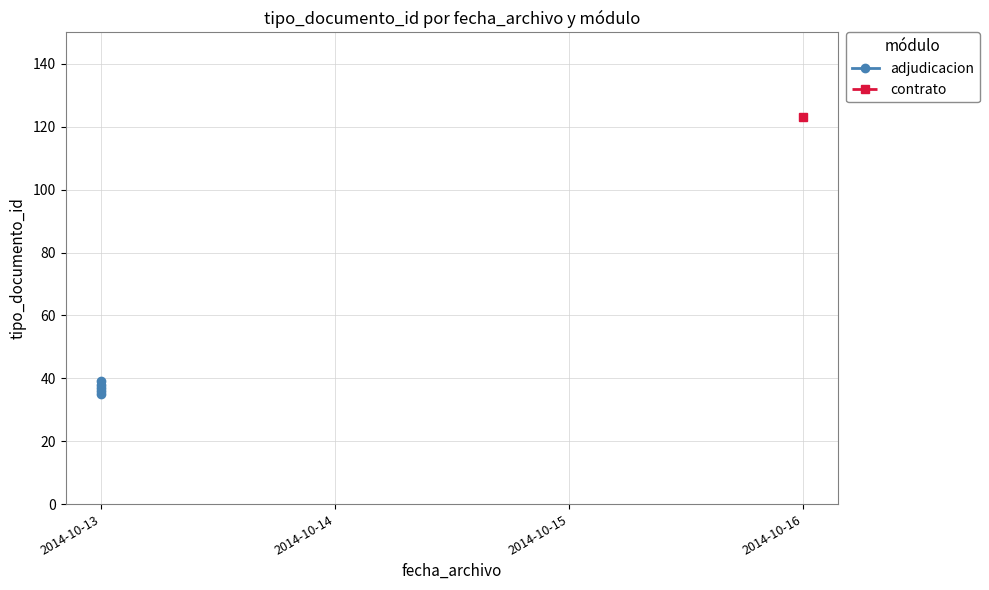

Which label corresponds to the smallest value in the chart?

2014-10-13